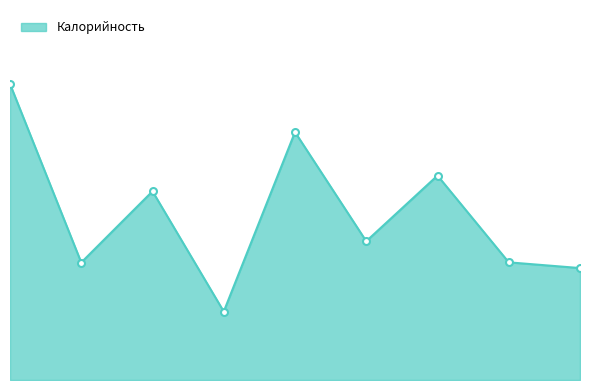

Is this an area chart (filled region under the line)?

Yes